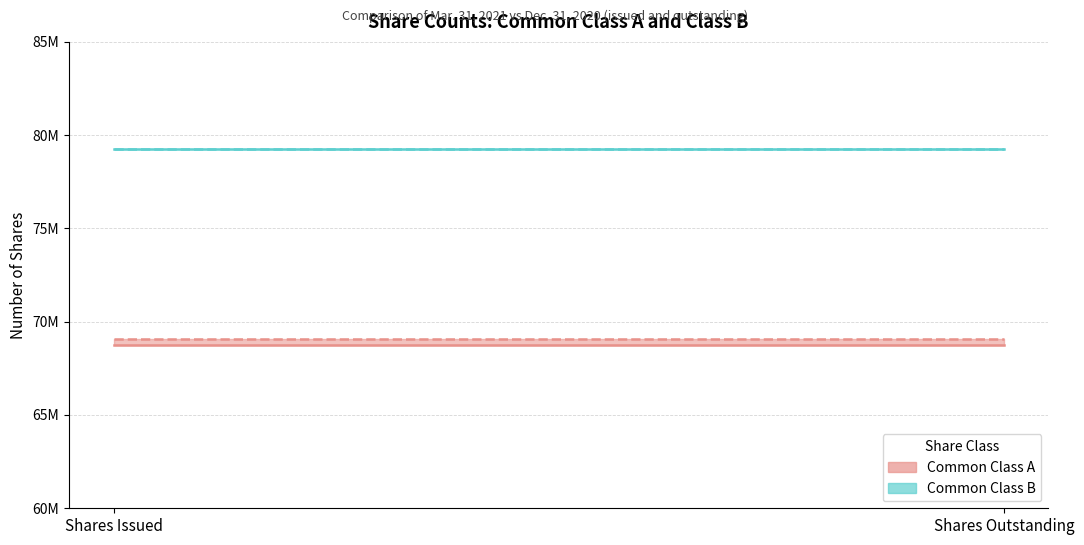

The value of Class A – Mar. 31, 2021 at Shares Issued is 92630268. True or false?

False